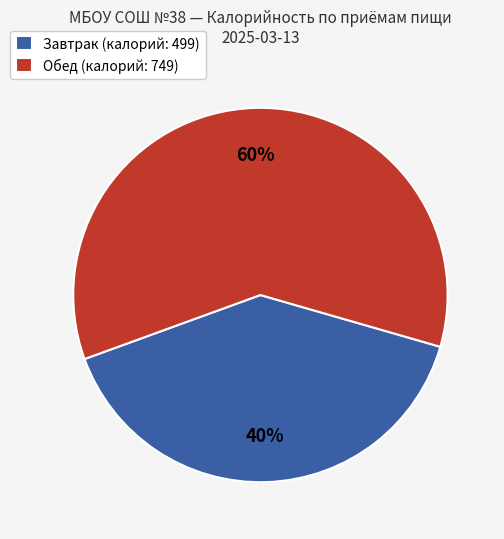

Is there a majority slice in this chart?

Yes